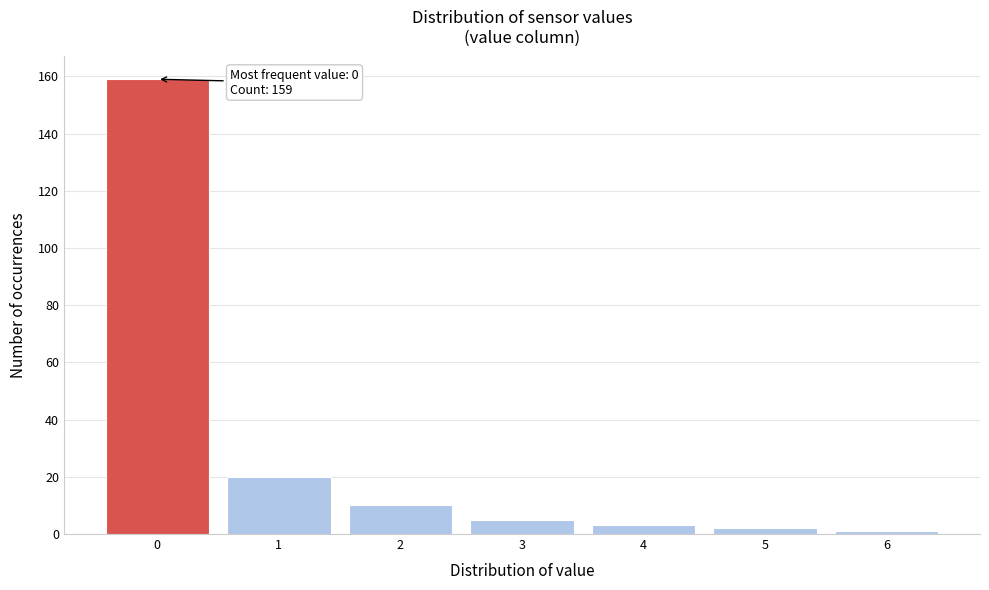

Reading left to right, extract all data points from this chart.

159	20	10	5	3	2	1